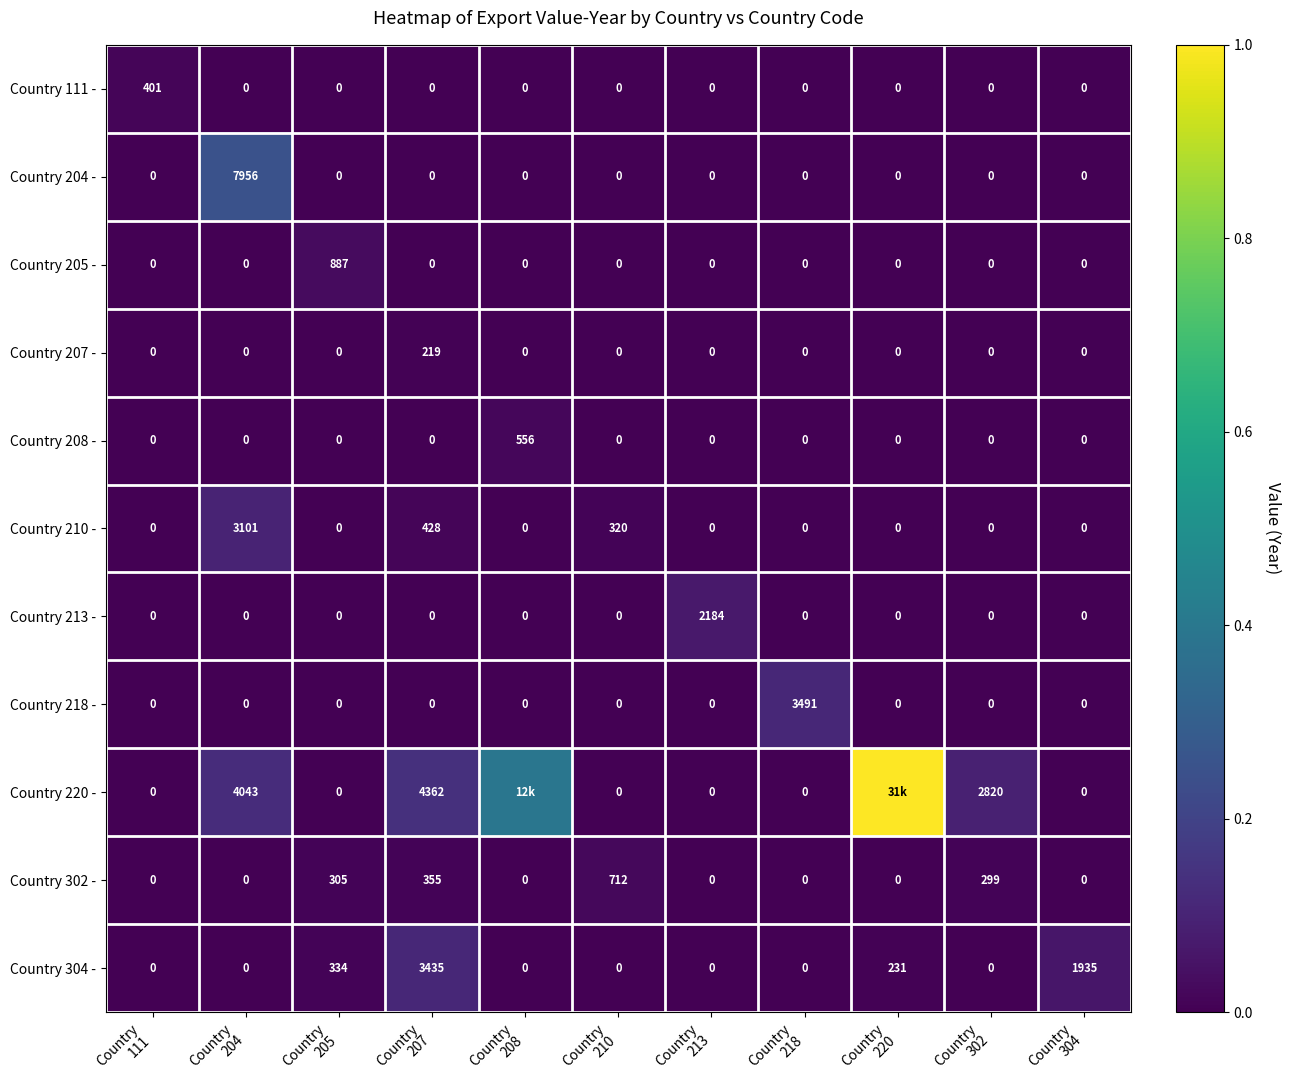

What is the greatest value displayed?

1.0